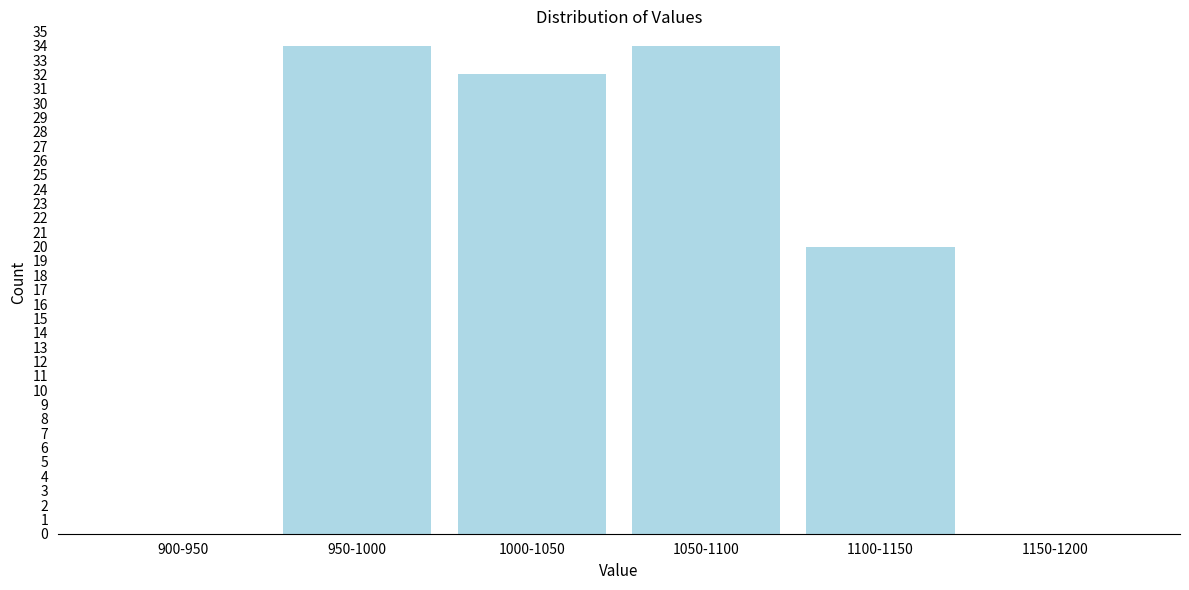

Reading left to right, transcribe all the data shown in this chart.

900-950=0	950-1000=34	1000-1050=32	1050-1100=34	1100-1150=20	1150-1200=0